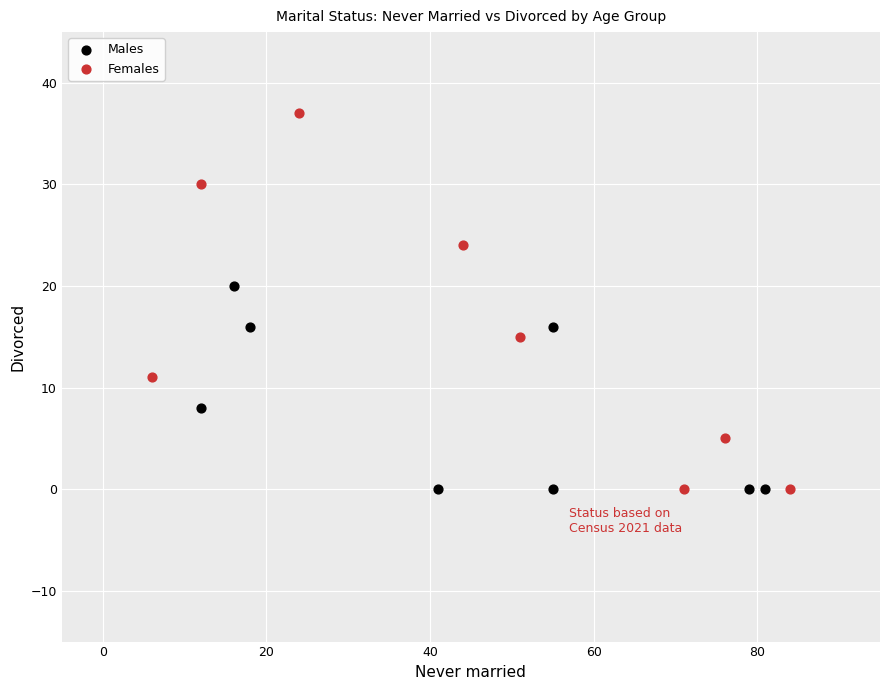

Which series reaches the maximum Y coordinate?

Females